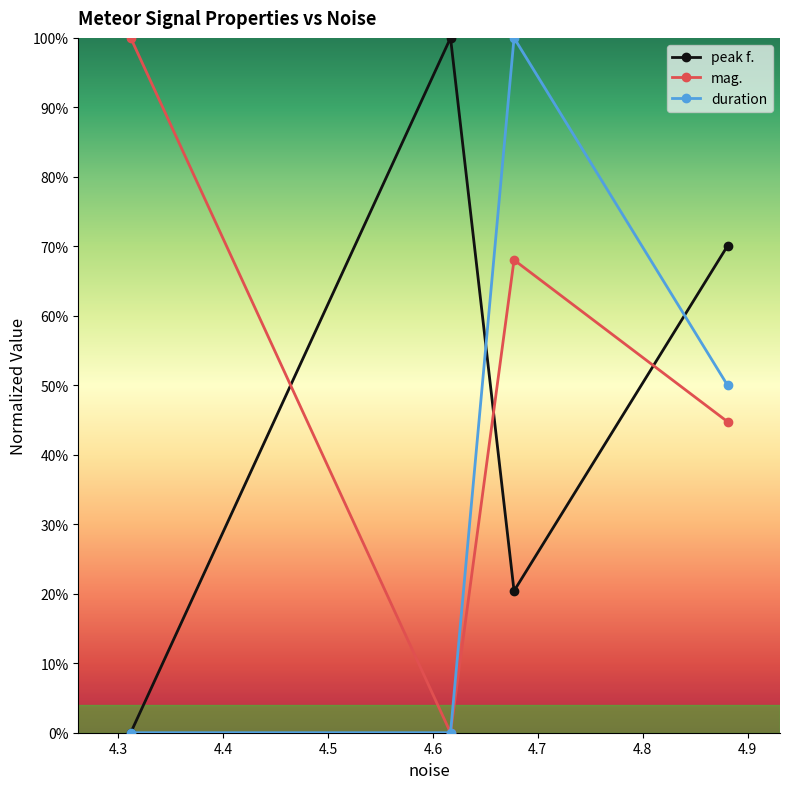

Rank the series by their average value, from highest to lowest.

mag., peak f., duration